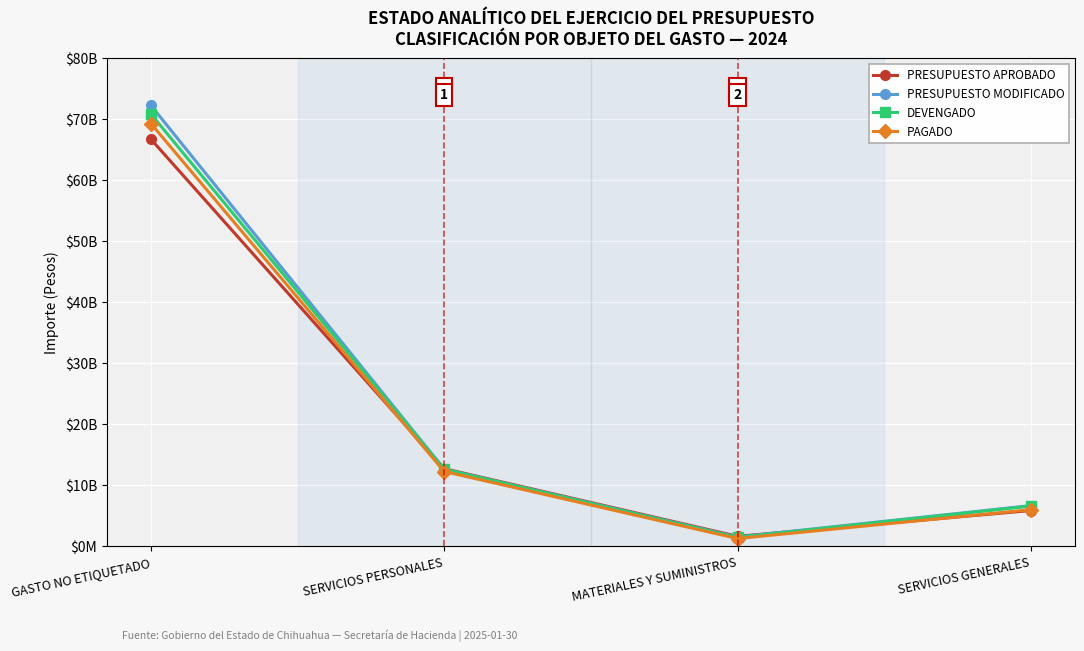

The value of DEVENGADO at MATERIALES Y SUMINISTROS is 305270855. True or false?

False